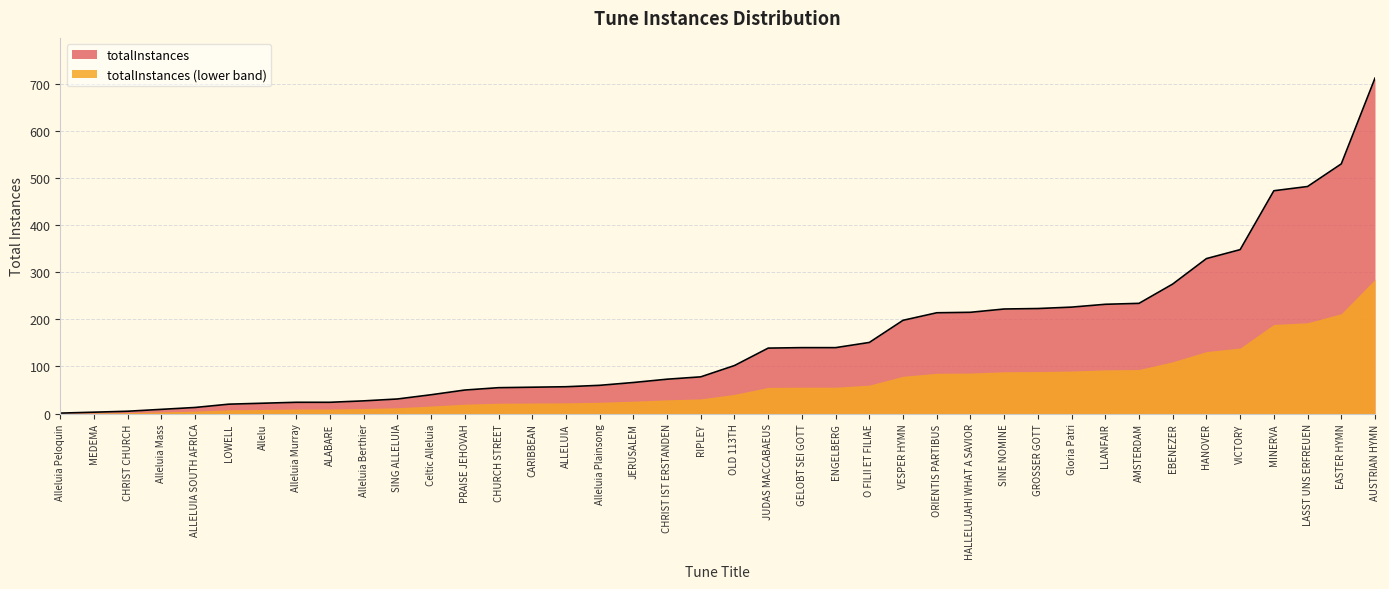

What is the change in value from GELOBT SEI GOTT to ORIENTIS PARTIBUS?

+74